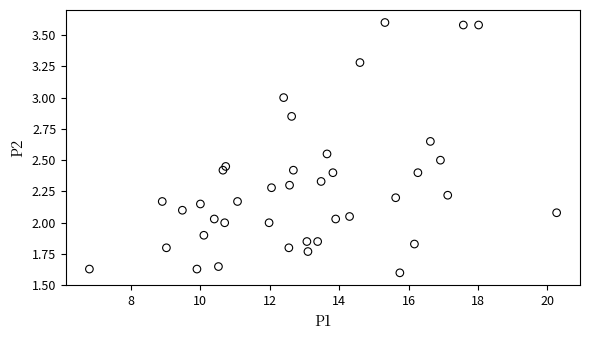

What is the range of X values (max minus min)?

13.5